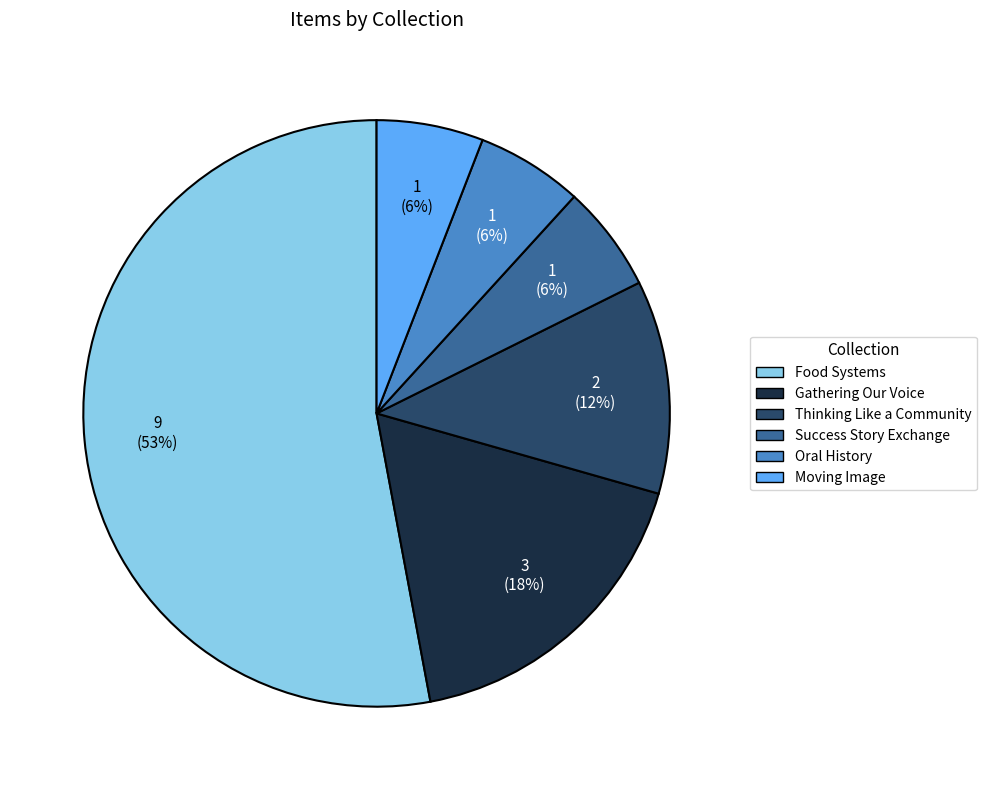

Between Food Systems and Moving Image, which is larger?

Food Systems